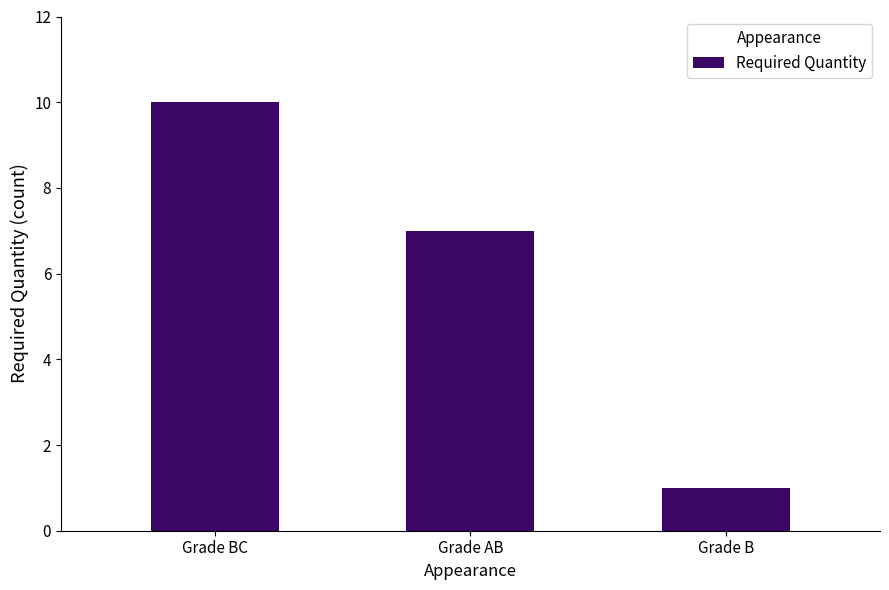

Rank the categories by value from highest to lowest.

Grade BC, Grade AB, Grade B